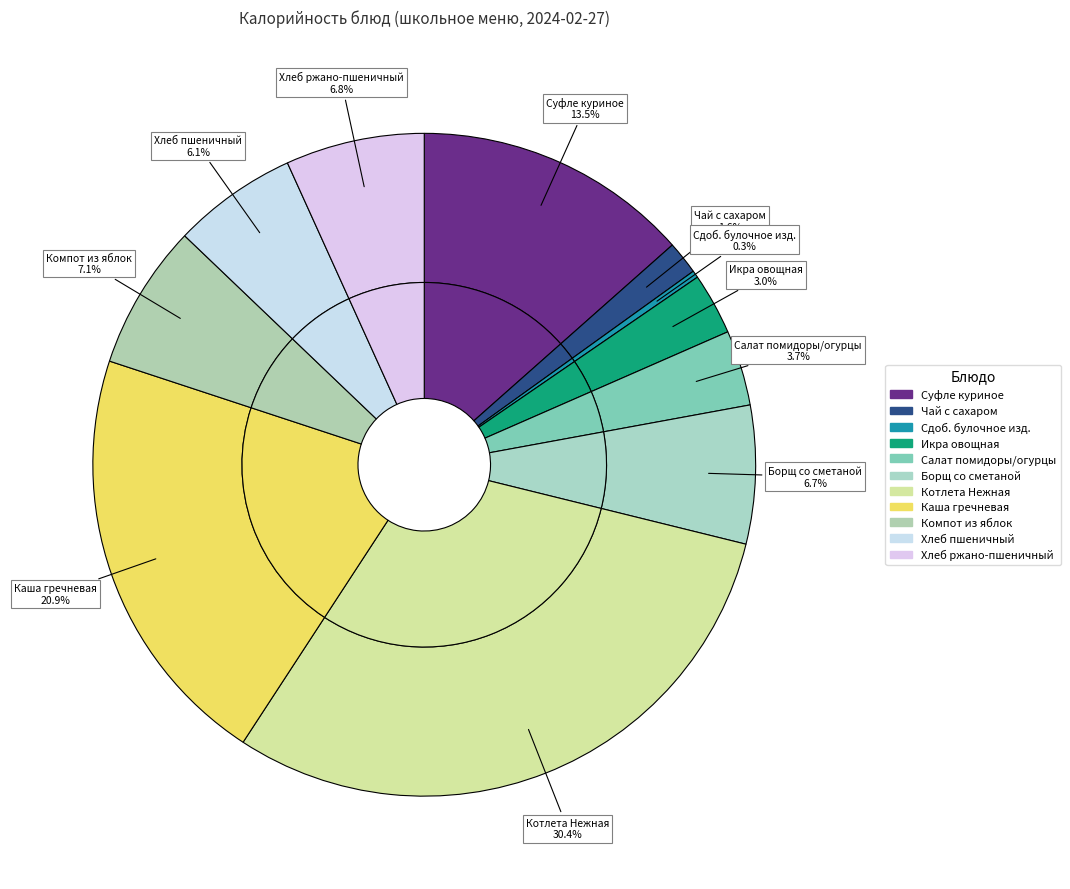

To the nearest percent, what is the difference between the Хлеб пшеничный and Сдобное булочное изделие slice percentages?

6%